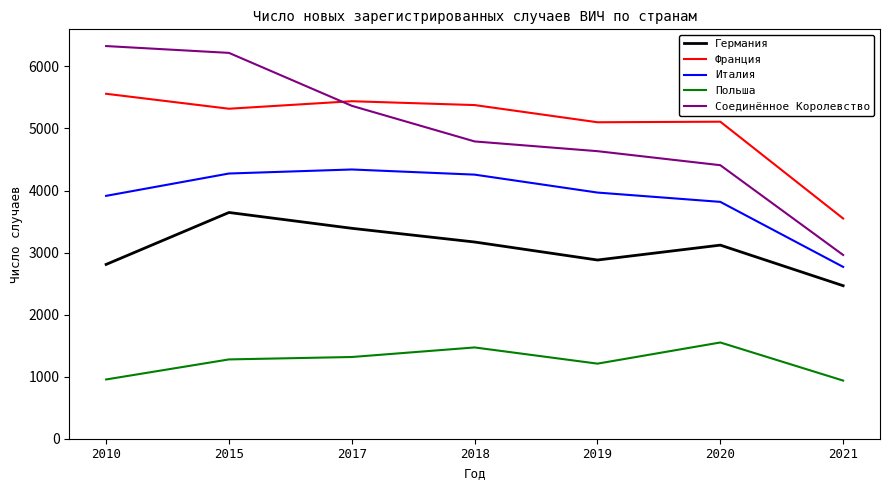

In Франция, how many points are higher than both neighbors (excluding endpoints)?

2